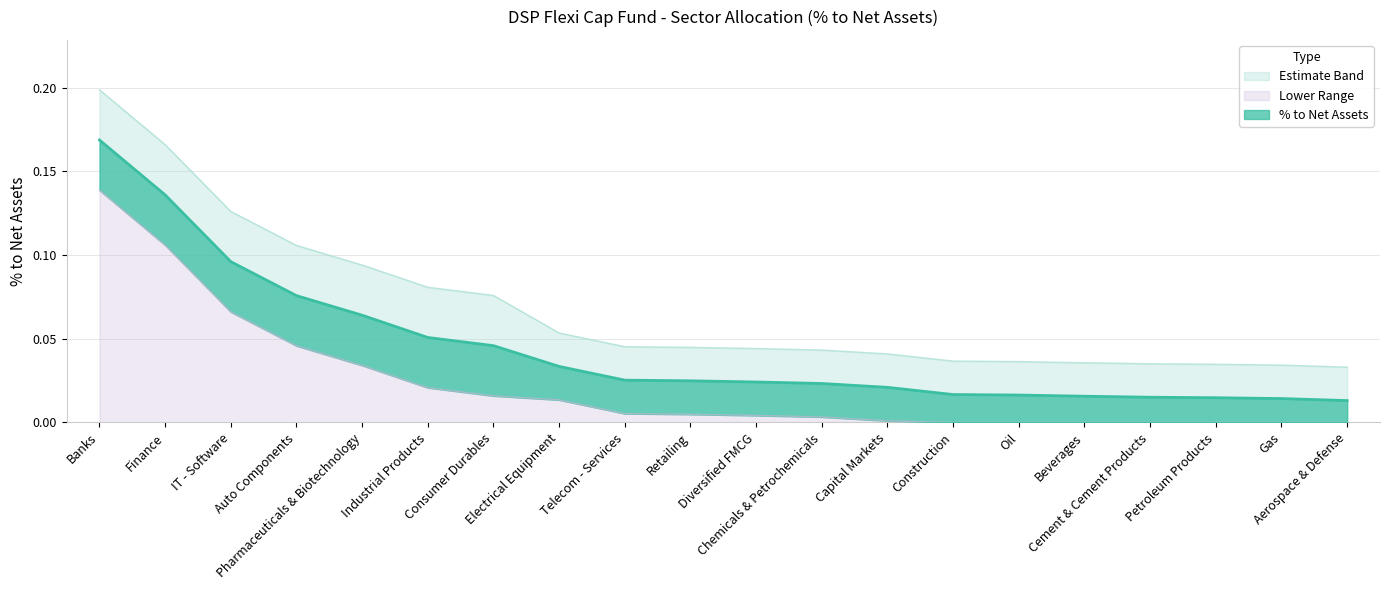

Where is Upper Band nearest to the value 0?

Aerospace & Defense